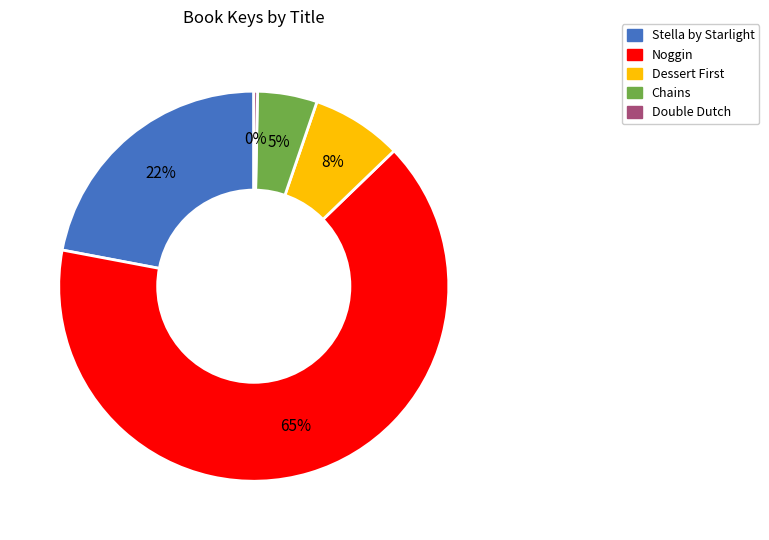

Which slice represents more than half of the pie?

Noggin